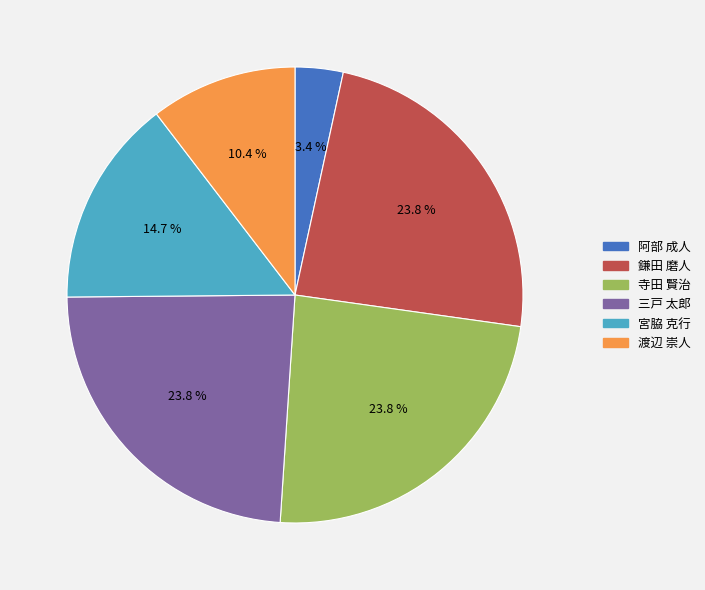

To the nearest percent, what is the combined percentage of 三戸 太郎 and 鎌田 磨人?

48%